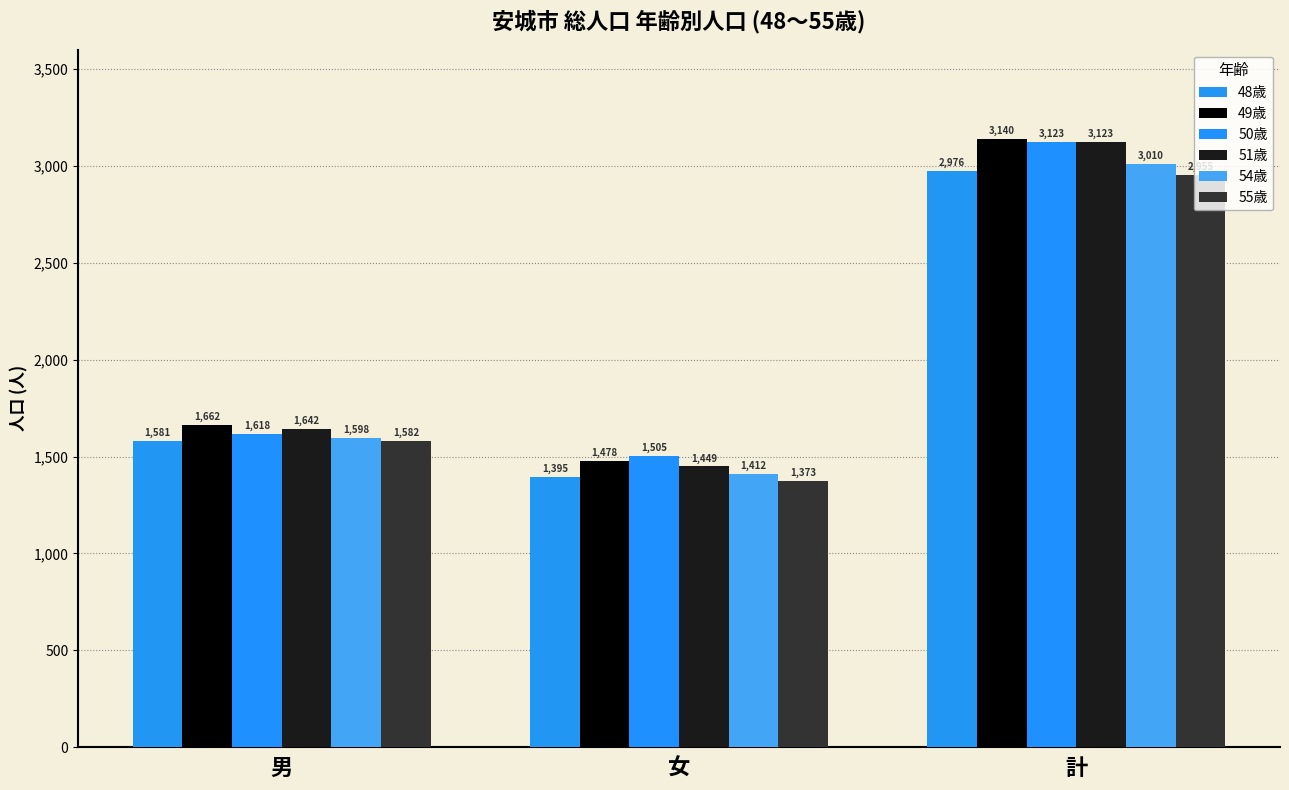

What is the label of the 2nd bar from the left?

女